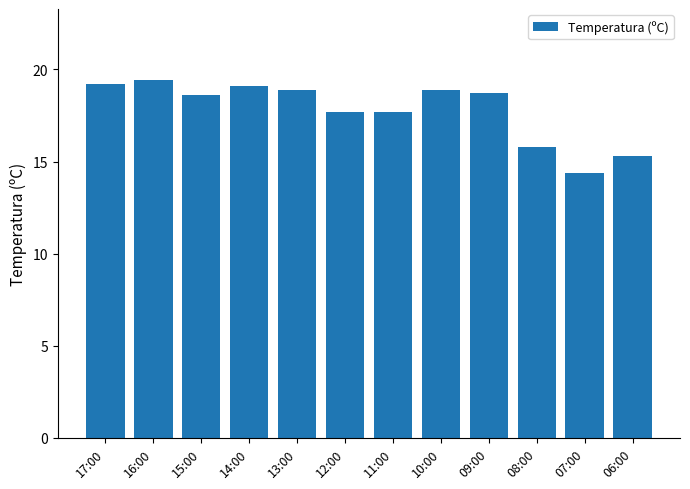

What is the difference between the values at 13:00 and 11:00?

1.2